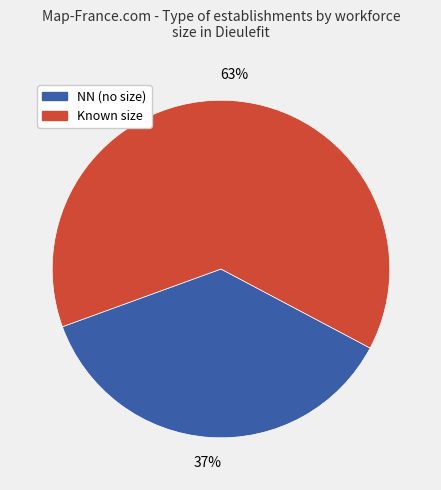

Does any single category account for the majority?

Yes